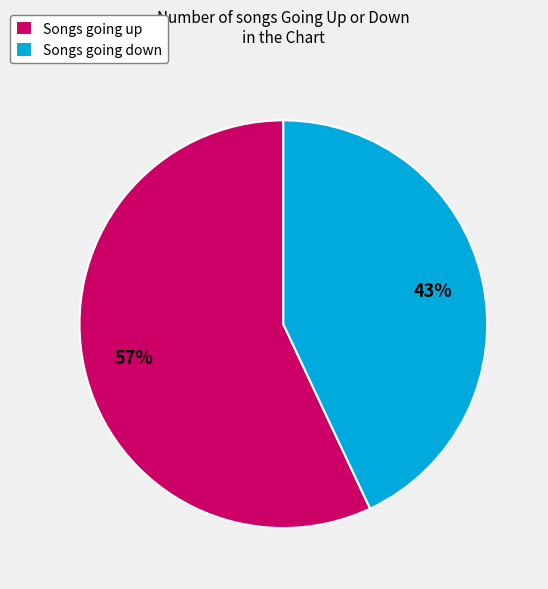

How many slices are in this pie chart?

2